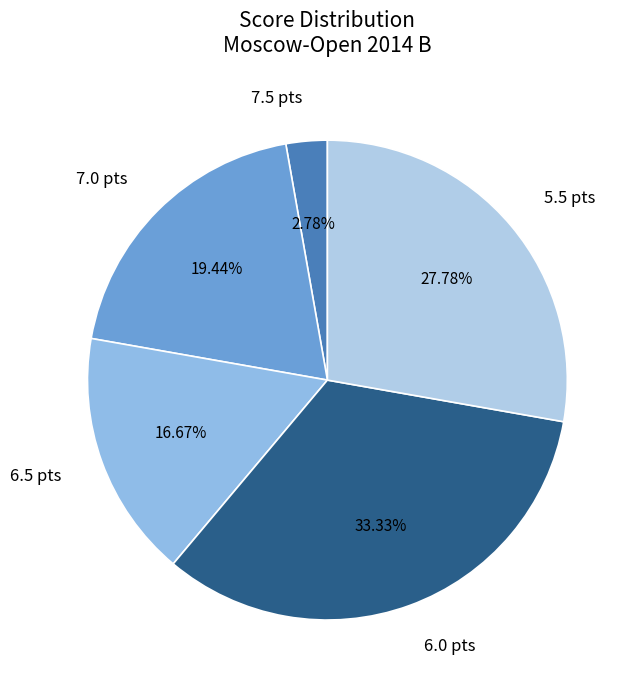

To the nearest percent, what is the average slice percentage?

20%